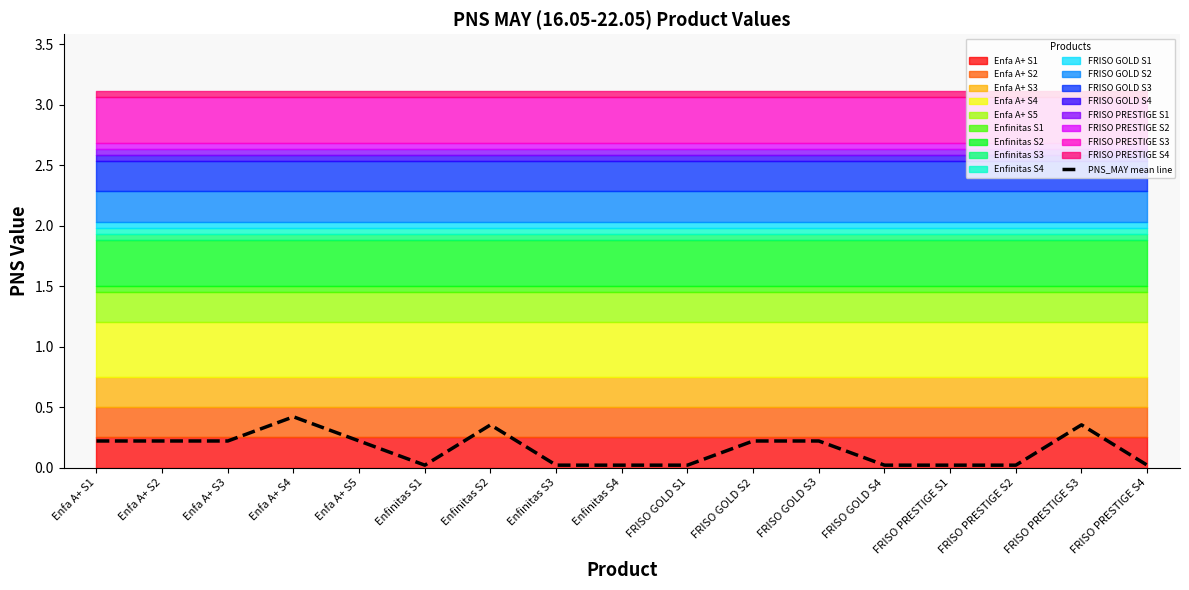

List the labels in order of value, smallest first.

Enfinitas S1, Enfinitas S3, Enfinitas S4, FRISO GOLD S1, FRISO GOLD S4, FRISO PRESTIGE S1, FRISO PRESTIGE S2, FRISO PRESTIGE S4, Enfa A+ S1, Enfa A+ S2, Enfa A+ S3, Enfa A+ S5, FRISO GOLD S2, FRISO GOLD S3, Enfinitas S2, FRISO PRESTIGE S3, Enfa A+ S4